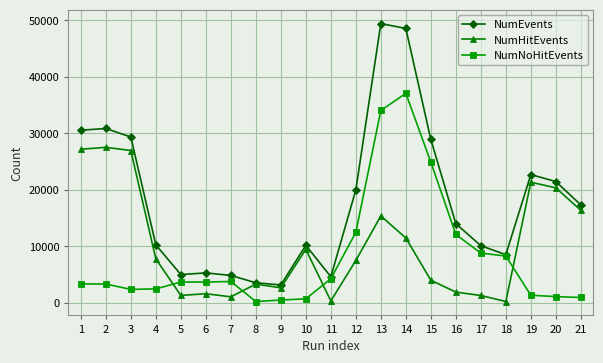

Which series ends up on top after the final intersection of NumHitEvents and NumNoHitEvents?

NumHitEvents